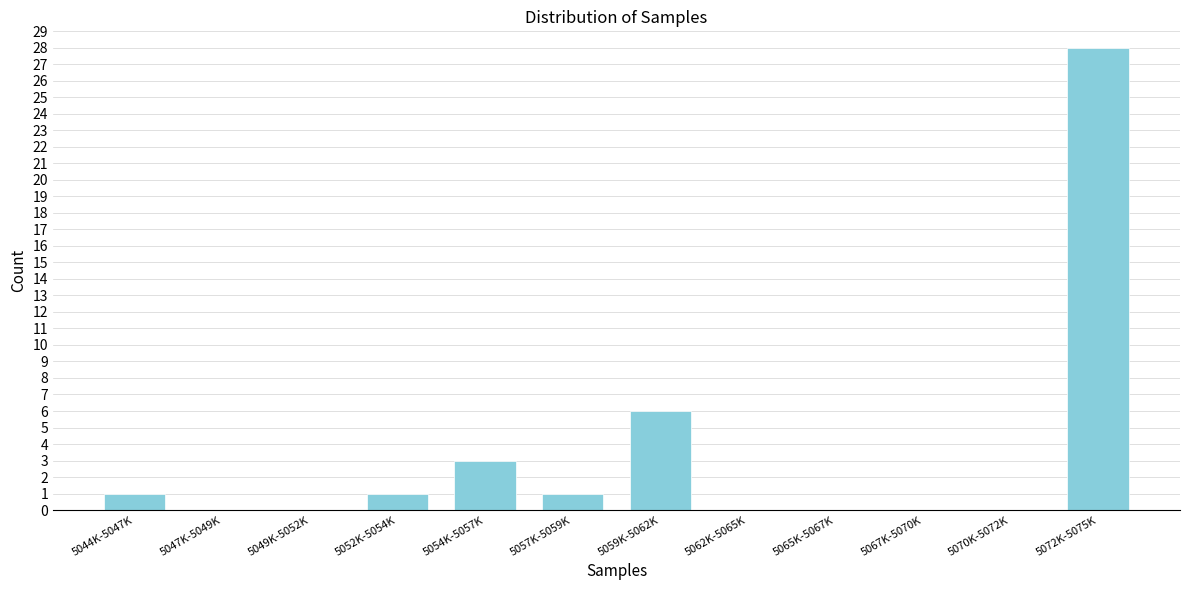

Reading left to right, what are all the values shown in this chart?

5044K-5047K=1	5047K-5049K=0	5049K-5052K=0	5052K-5054K=1	5054K-5057K=3	5057K-5059K=1	5059K-5062K=6	5062K-5065K=0	5065K-5067K=0	5067K-5070K=0	5070K-5072K=0	5072K-5075K=28